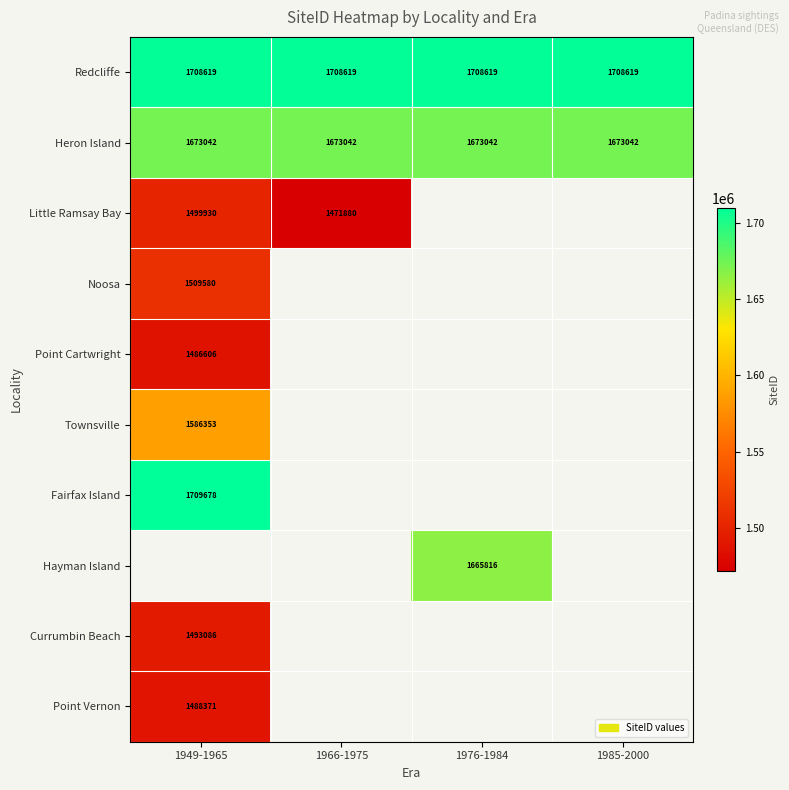

At how many categories does at least one series exceed 1531136?

4